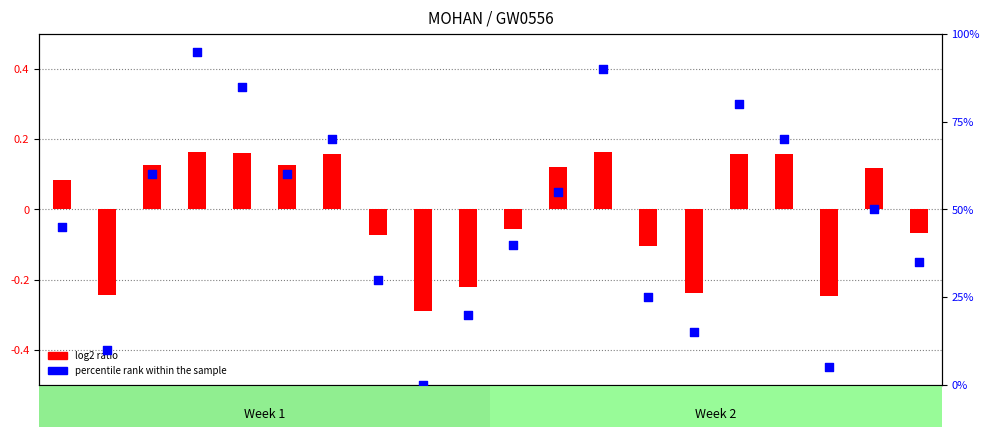

At how many categories does at least one series exceed 13?

17